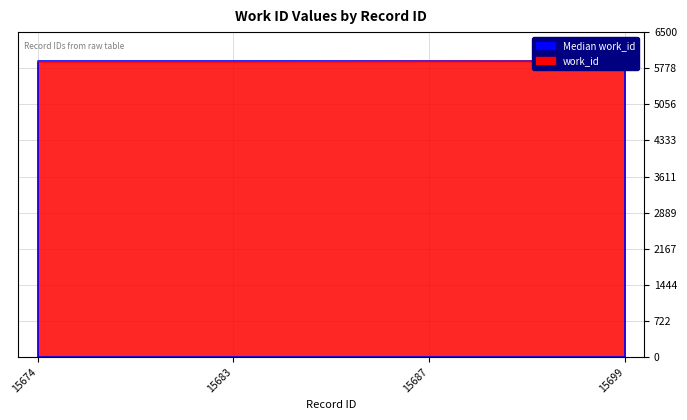

The value at 15699 is 9835. True or false?

False